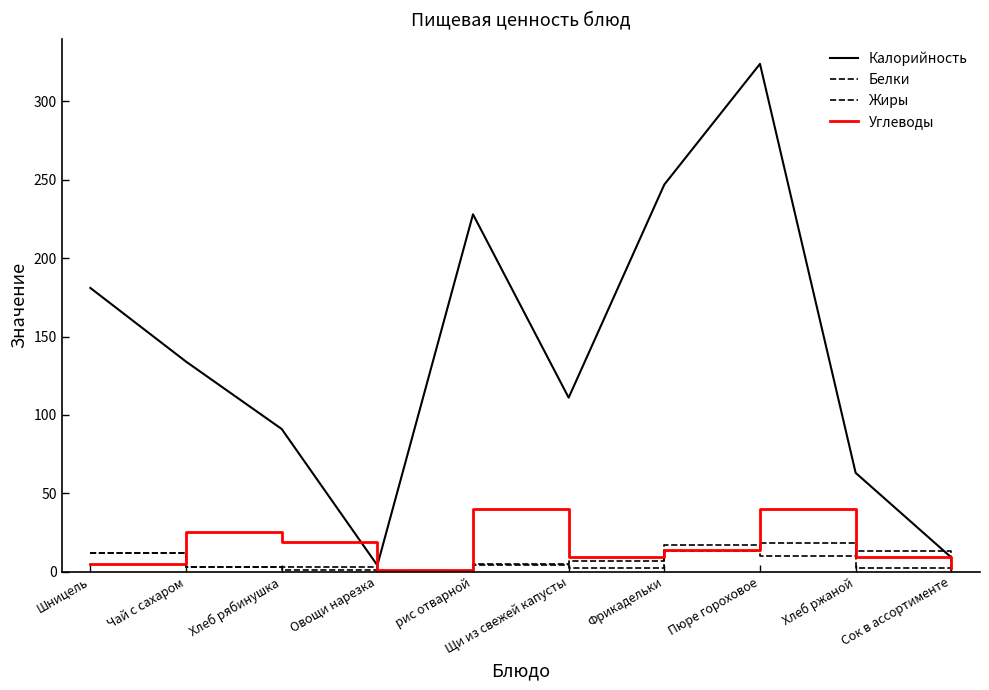

Is this an area chart (filled region under the line)?

No